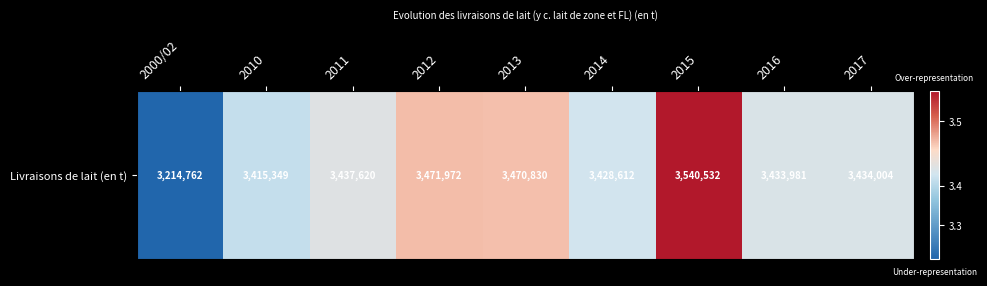

Reading right to left, transcribe all the data shown in this chart.

3434004	3433981	3540532	3428612	3470830	3471972	3437620	3415349	3214762